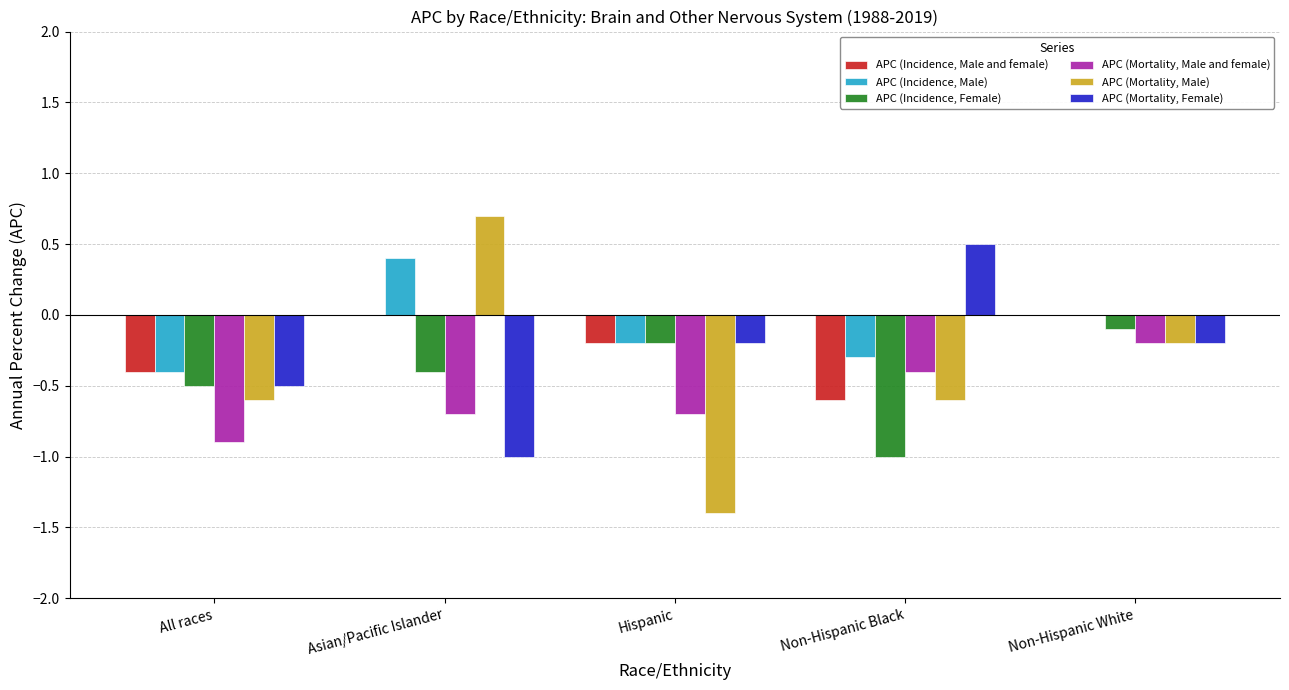

What is the sum of all APC (Incidence, Female) values?

-2.2